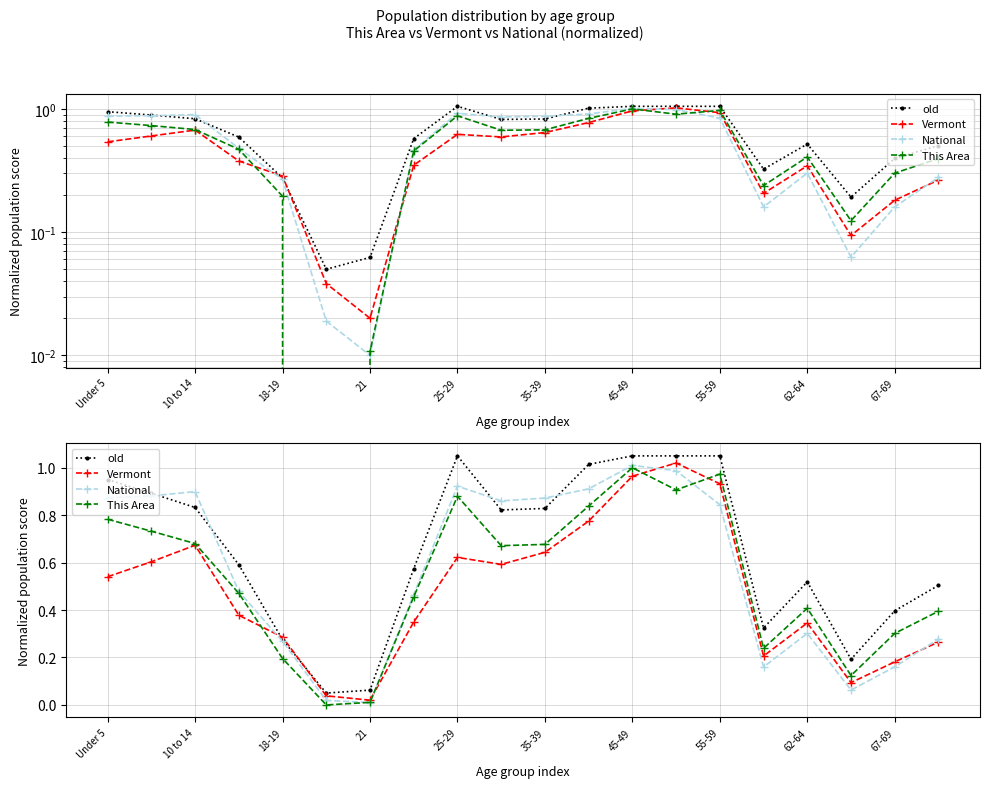

The value of Vermont at 62-64 is 0.6. True or false?

False